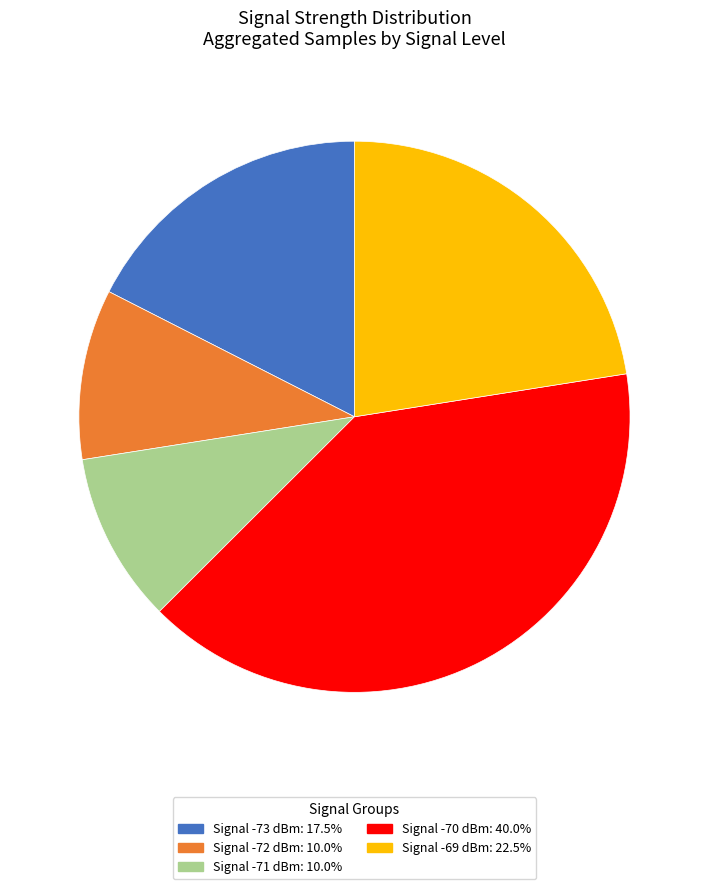

Do Signal -73 dBm: 17.5% and Signal -69 dBm: 22.5% together represent more than half of the pie?

No